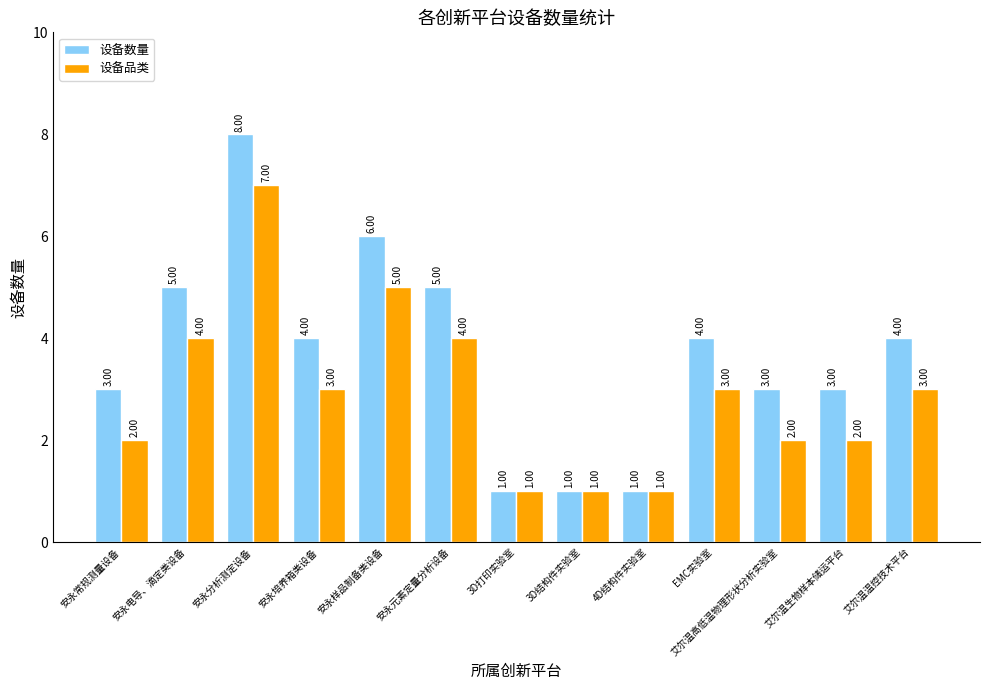

What are all the series names shown in the legend?

设备数量, 设备品类